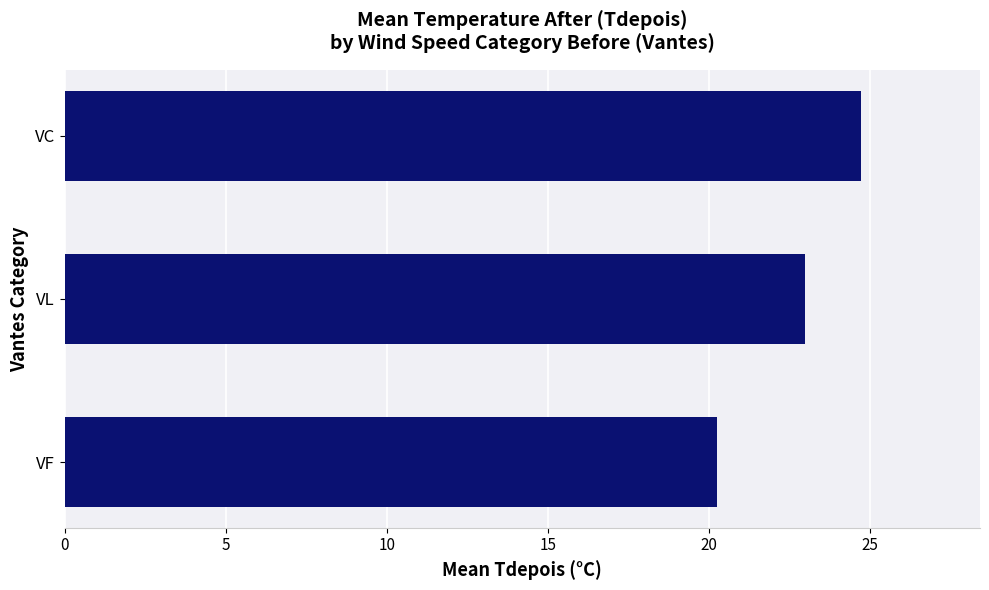

What is the sum of all values?

67.9